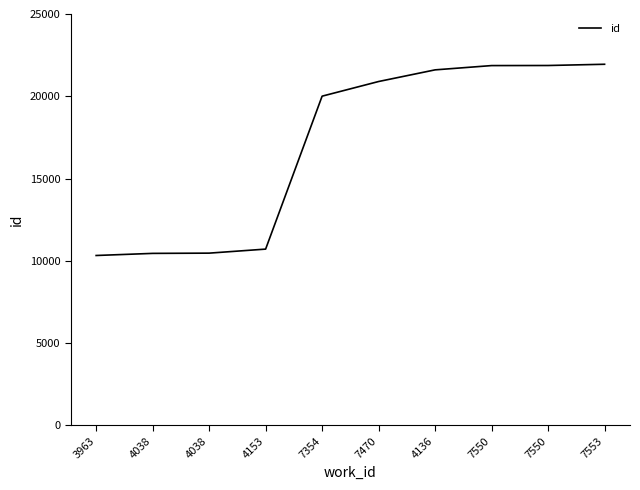

Does the chart have visible grid lines?

No